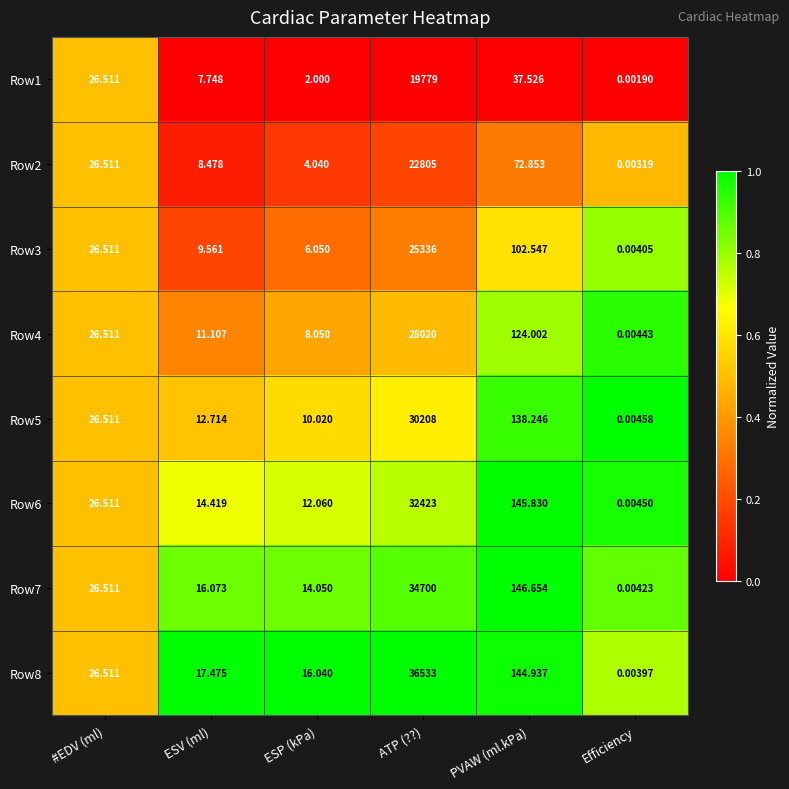

Which series has the widest spread of values?

Row8